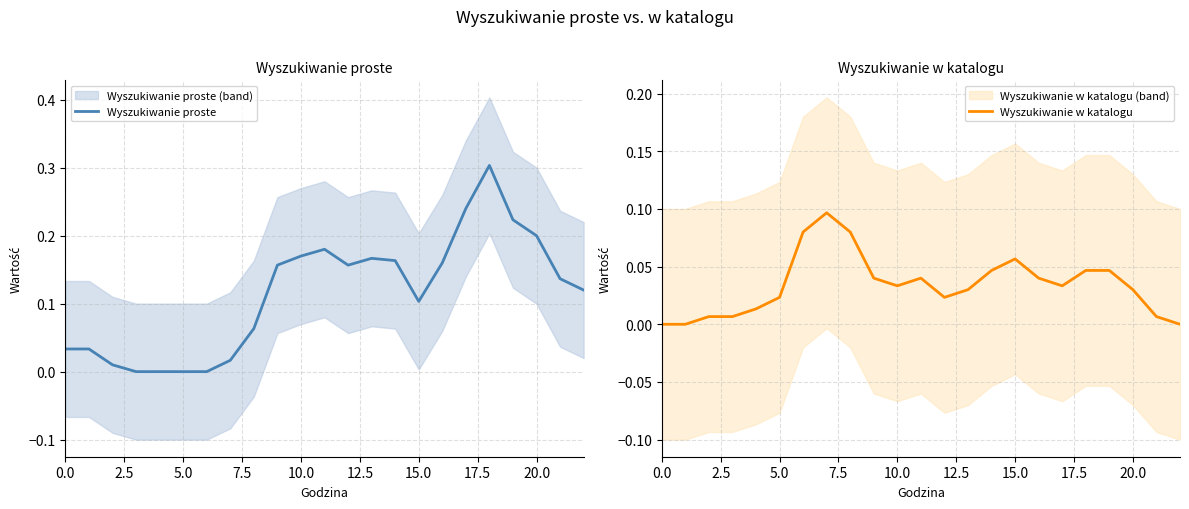

The Wyszukiwanie proste series shows 0.3 at 20.0. True or false?

False